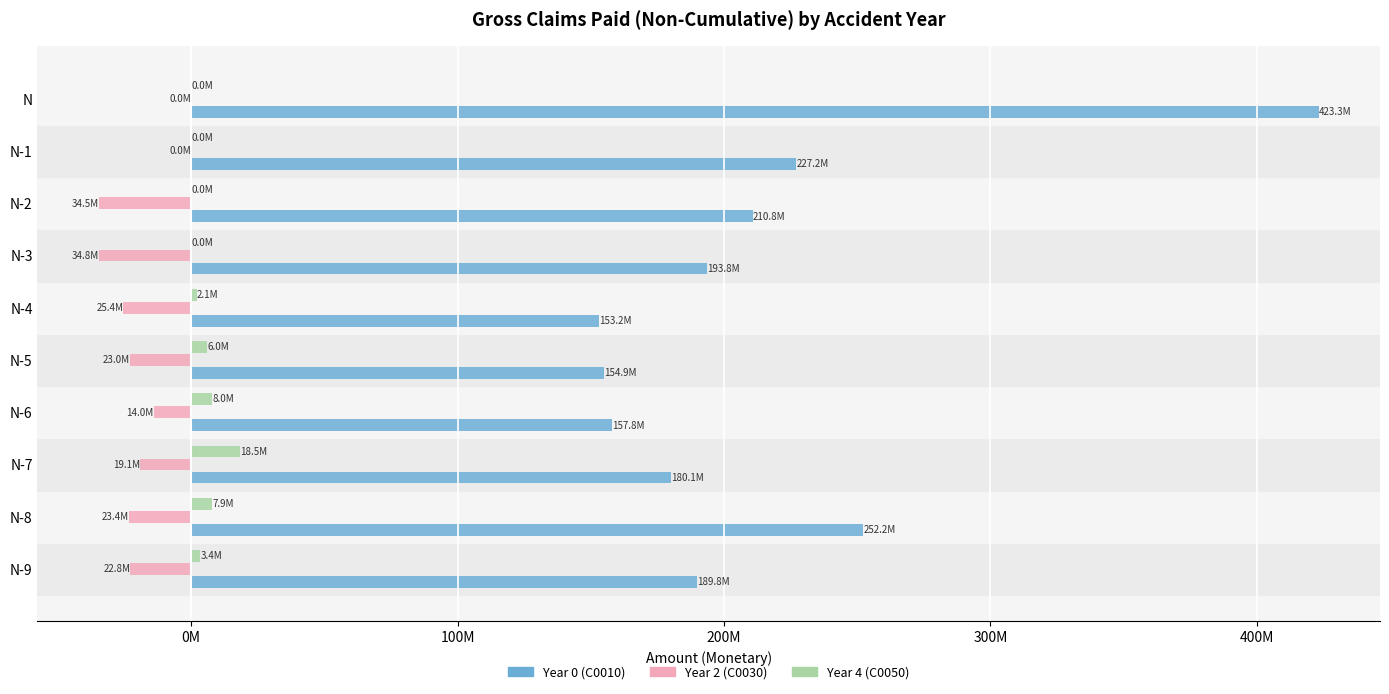

What is the difference between the maximum and second lowest values in the Year 4 (C0050) series?

18487159.9